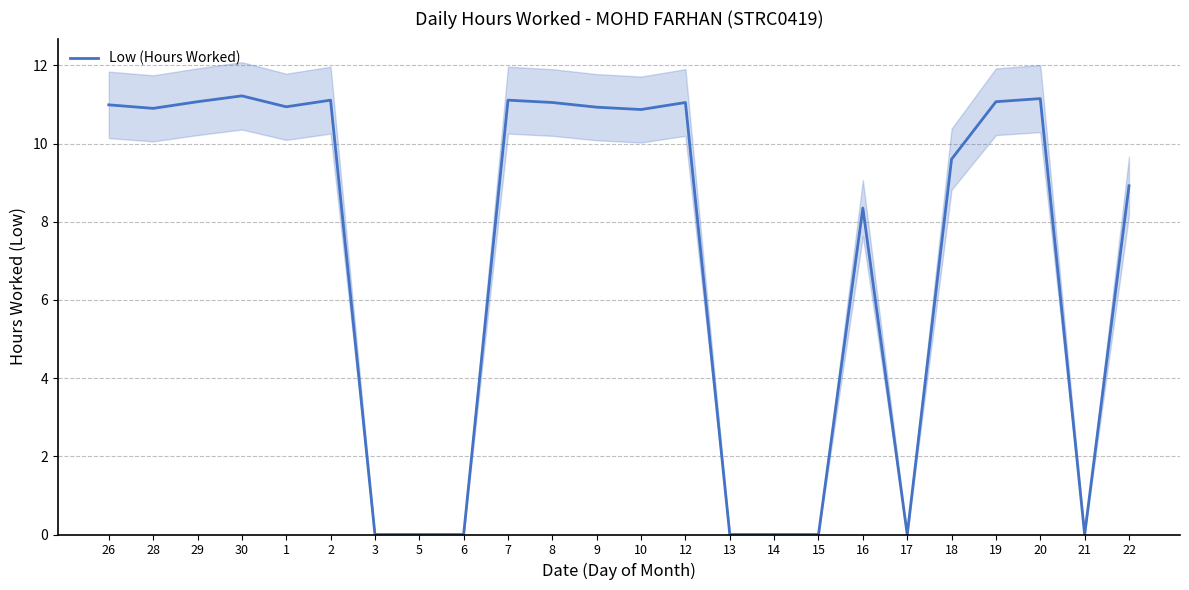

What value does the data have at 16?

8.3